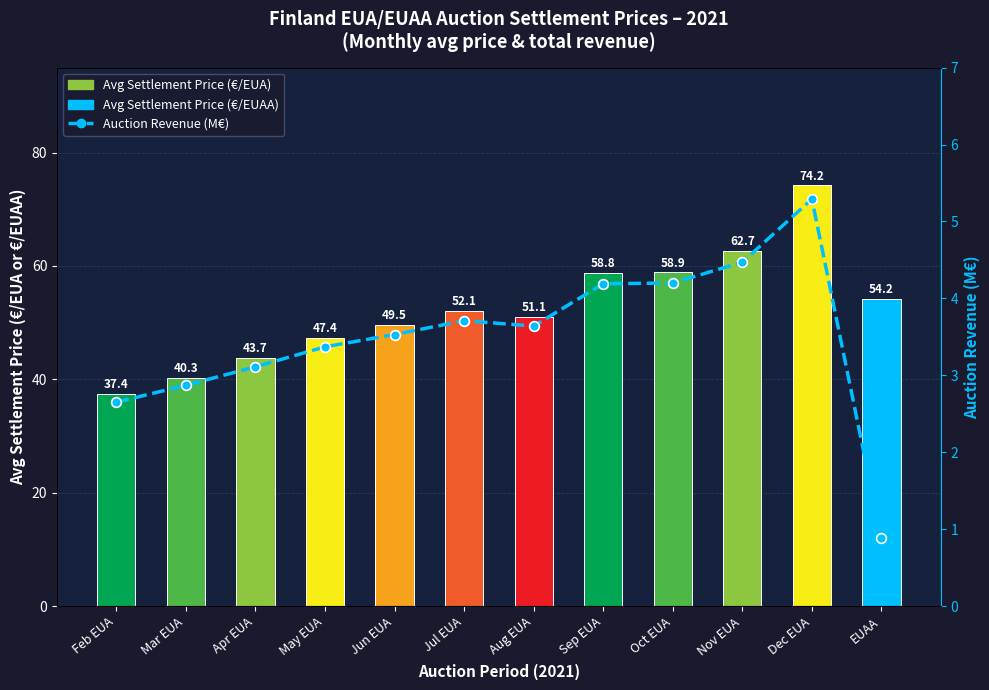

What is the label of the 7th bar from the right?

Jul EUA